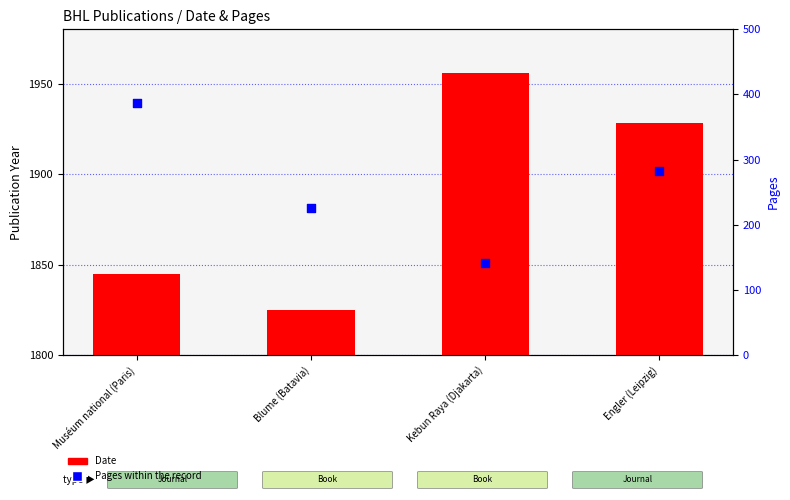

What is the total value across all series at Kebun Raya (Djakarta)?

2098